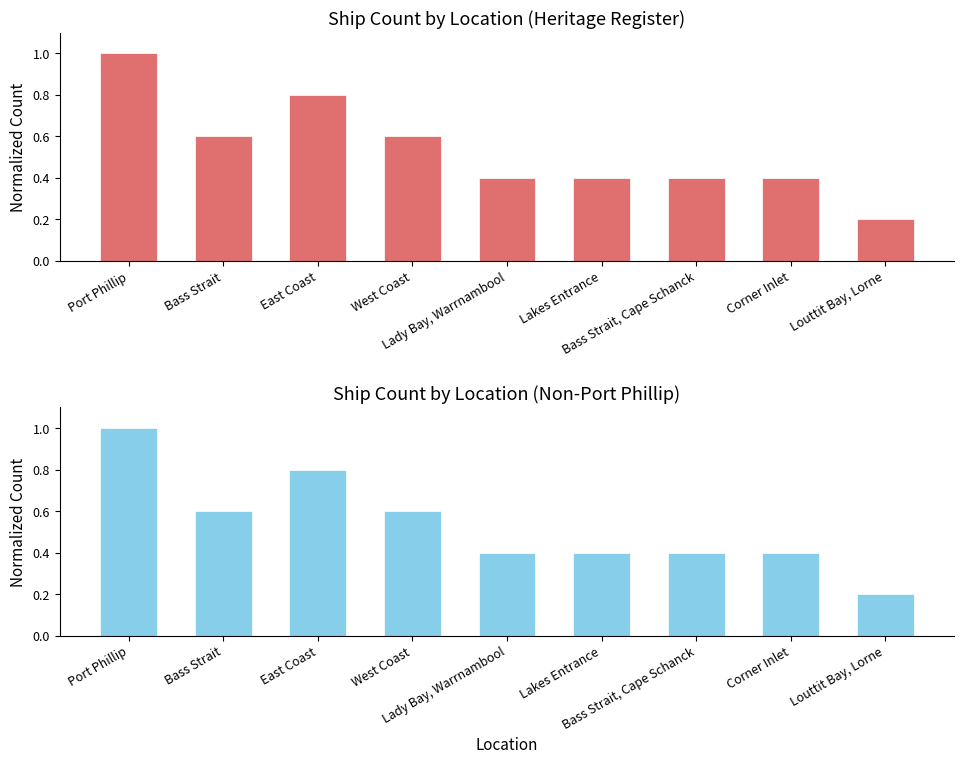

At which category does the chart reach its minimum across all series?

Louttit Bay, Lorne